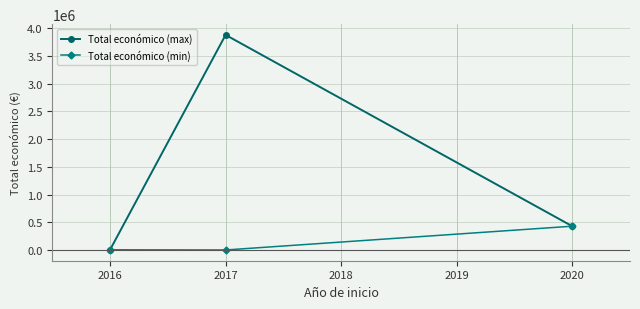

Is the value of Total económico (max) at 2017 greater than the value of Total económico (min) at 2016?

Yes